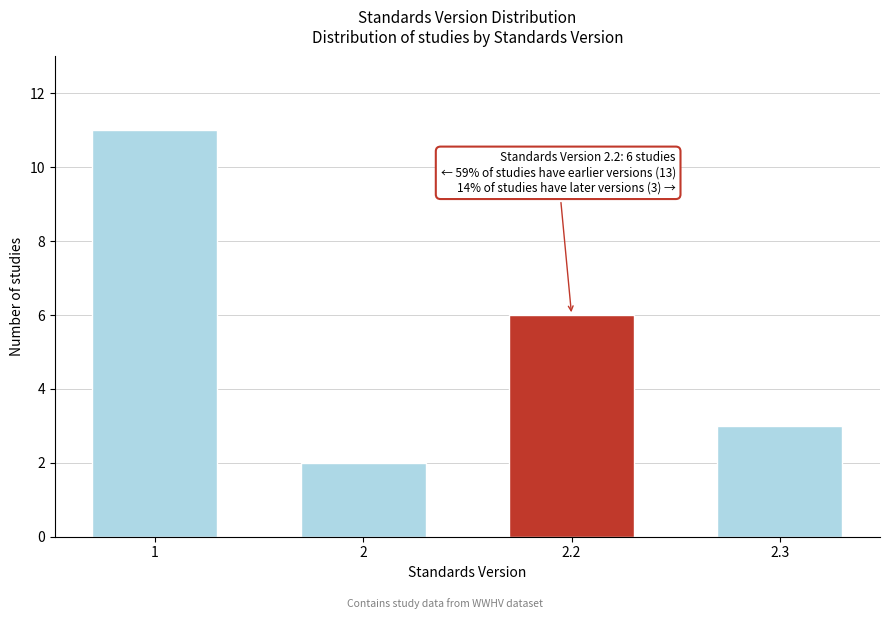

Reading right to left, transcribe all the data shown in this chart.

2.3=3	2.2=6	2=2	1=11